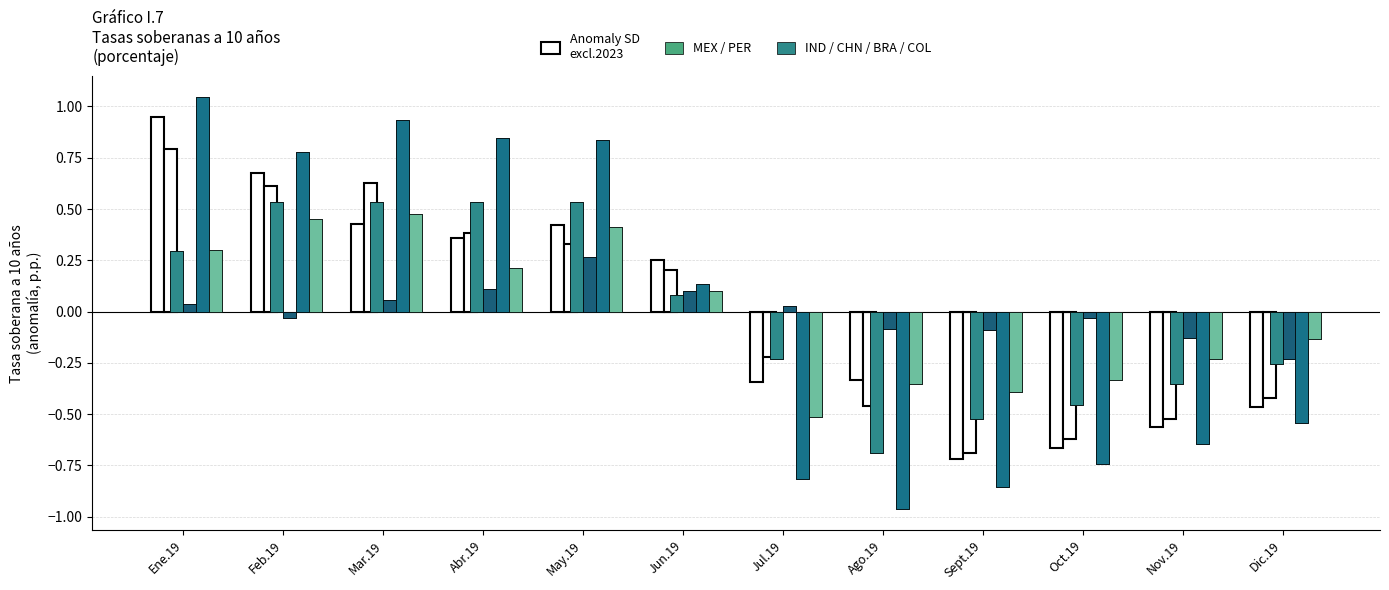

Between Feb.19 and Sept.19, which series saw the biggest shift?

BRA